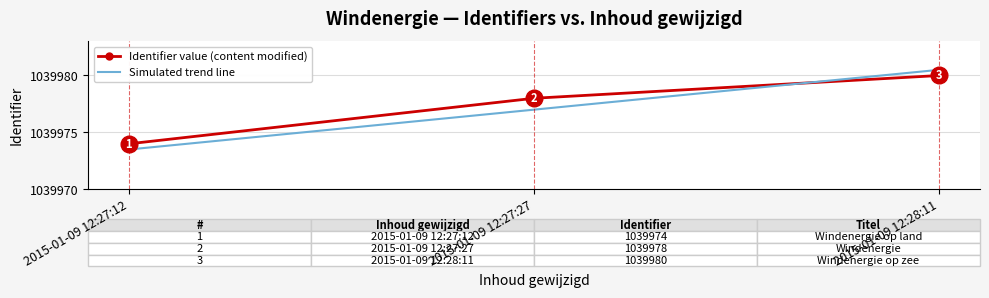

Is it true that Simulated trend line equals 637251.8 at 2015-01-09 12:27:27?

False